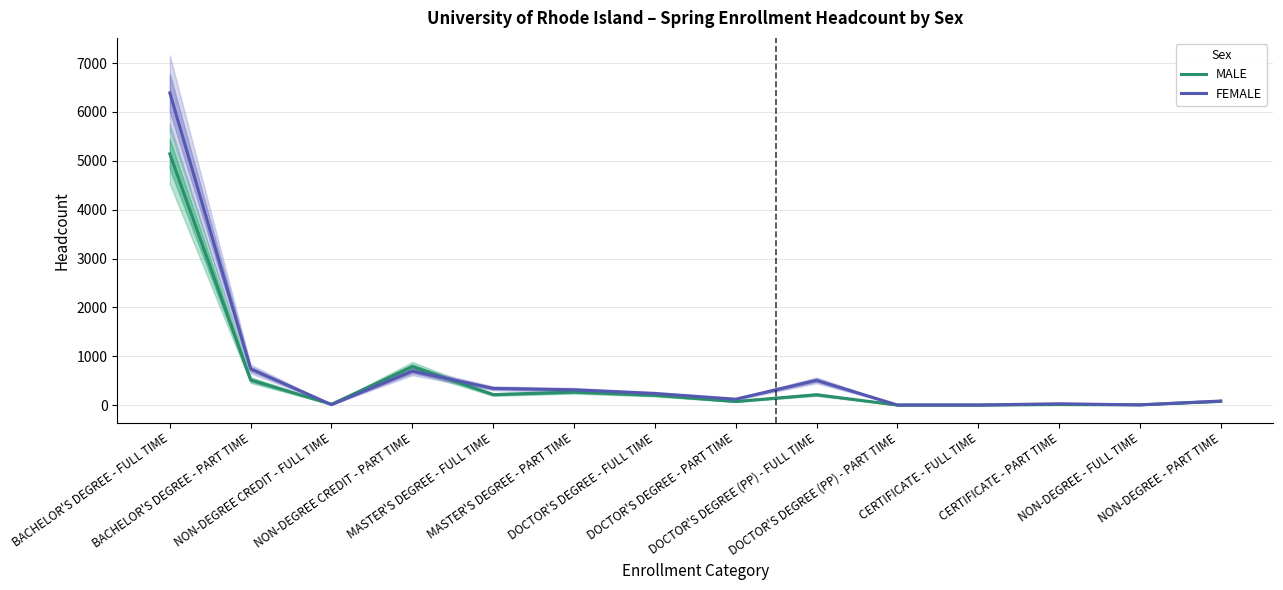

What is the value of the FEMALE point at the 4th from the left?

696